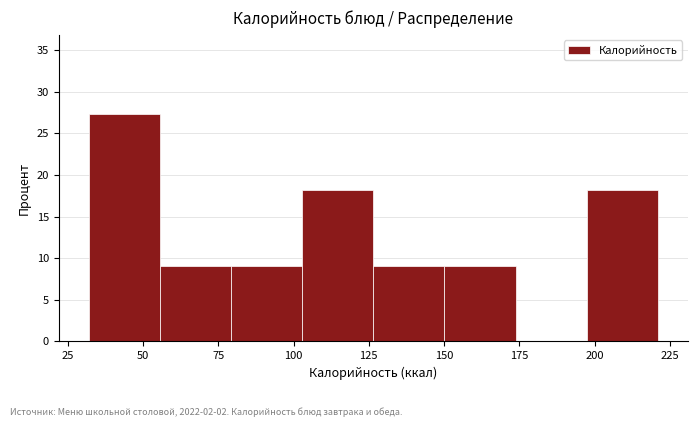

How tall is the bar that spans 105 to 125 on the x-axis? Neither the bar edges nor the heights are printed on the chart, so give them approximately, as read against the axes.

18.0